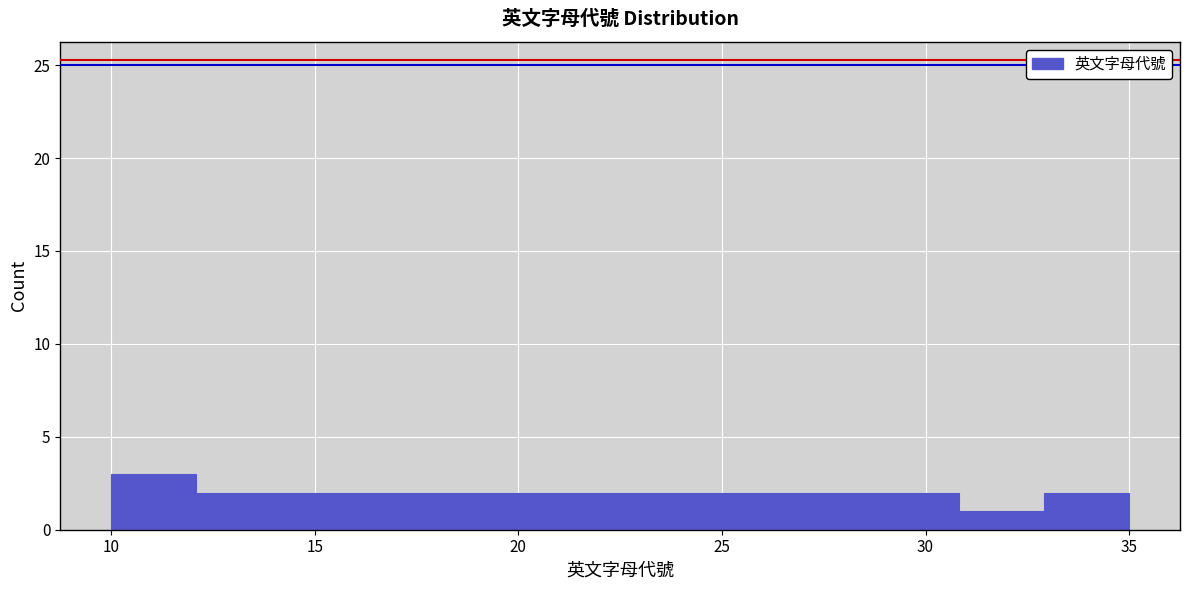

What is the height of the bar covering 16.5 to 18.5 on the x-axis? Neither the bar edges nor the heights are printed on the chart, so give them approximately, as read against the axes.

2